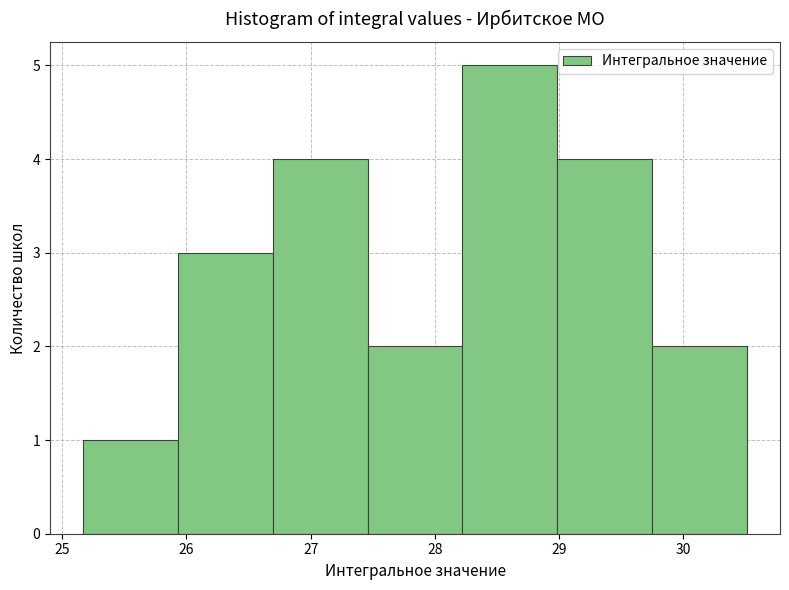

Reading left to right, list every bar in this chart as the range it spans on the x-axis followed by its height. Neither the bar edges nor the heights are printed on the chart, so give them approximately, as read against the axes.

25.2 to 25.9: 1
25.9 to 26.7: 3
26.7 to 27.5: 4
27.5 to 28.2: 2
28.2 to 29.0: 5
29.0 to 29.7: 4
29.7 to 30.5: 2